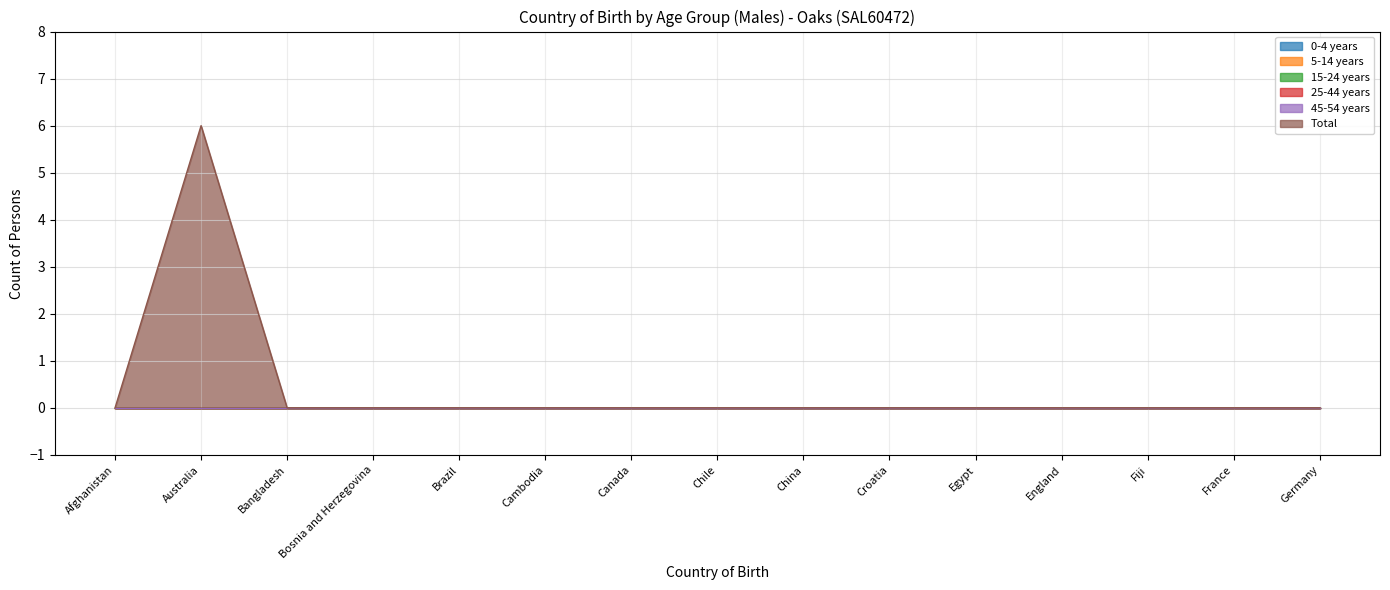

Count the number of categories in the chart.

15